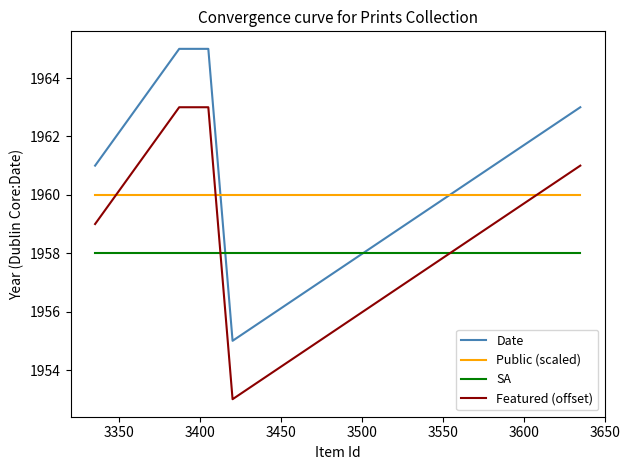

True or false: Featured (offset) and SA intersect in this chart.

True